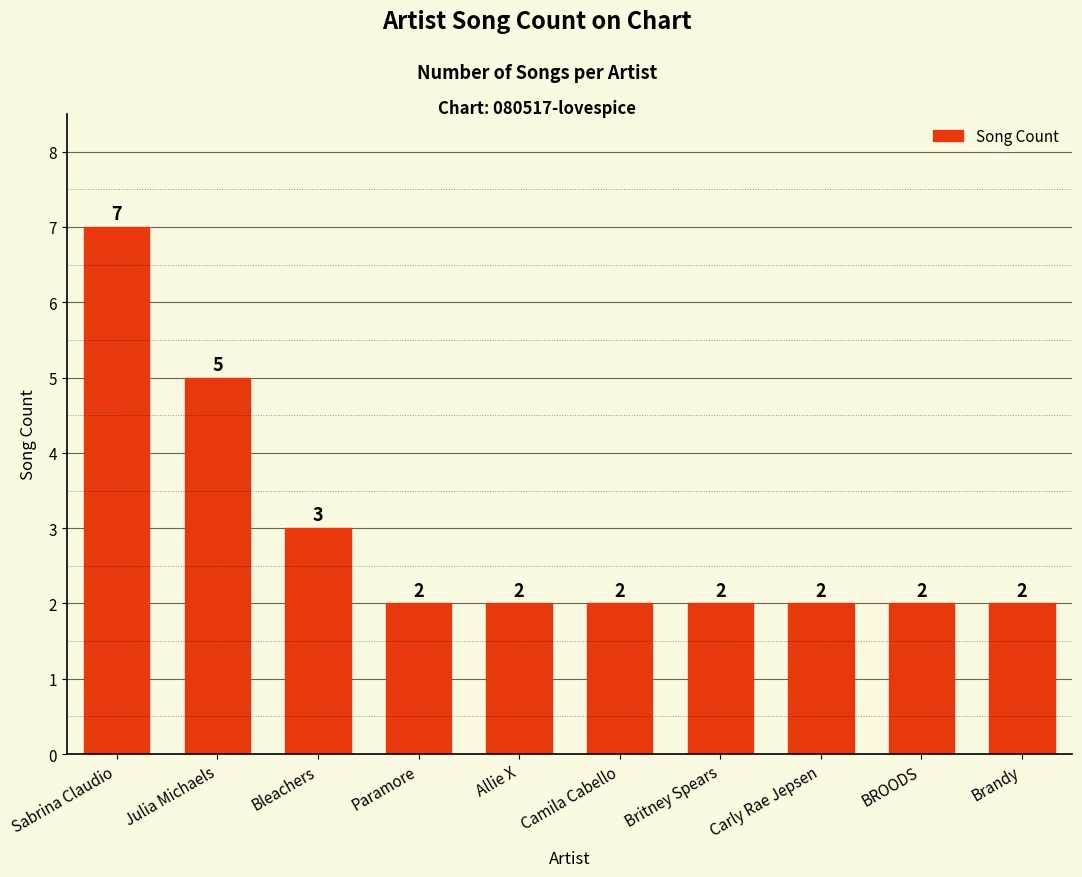

Count the values in the range 2 to 3.

8